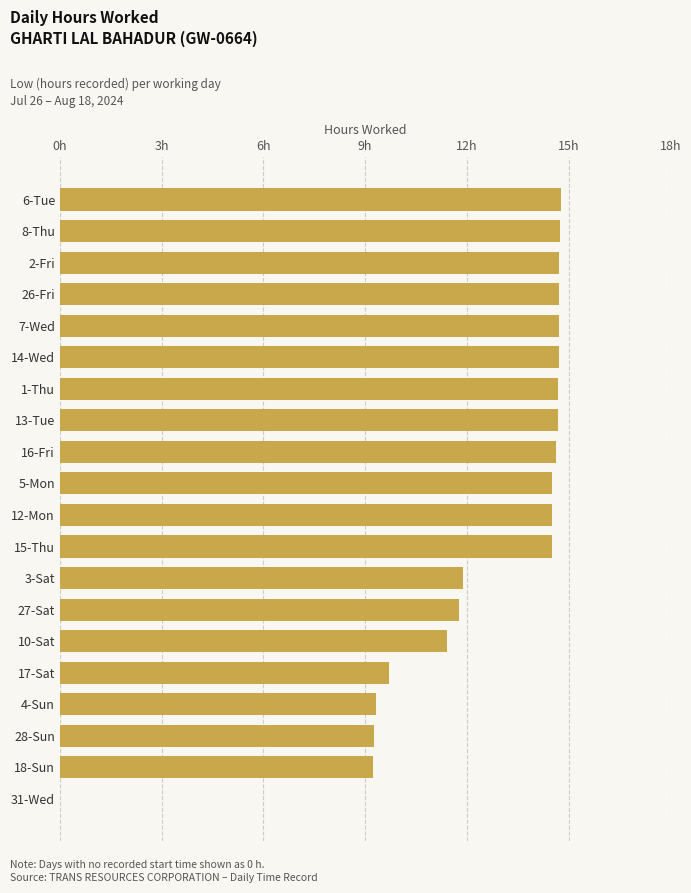

How many bars are there in total?

20